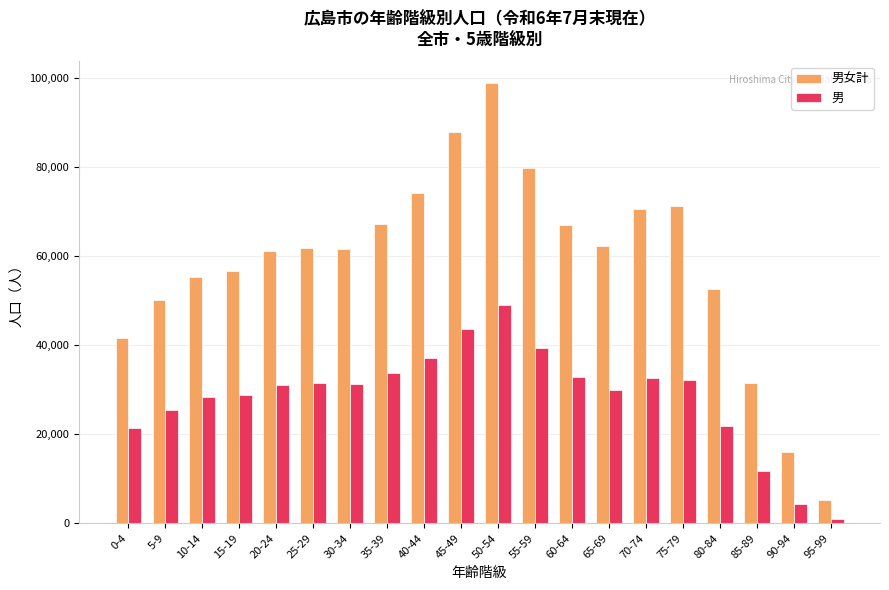

Does the chart contain any negative values?

No